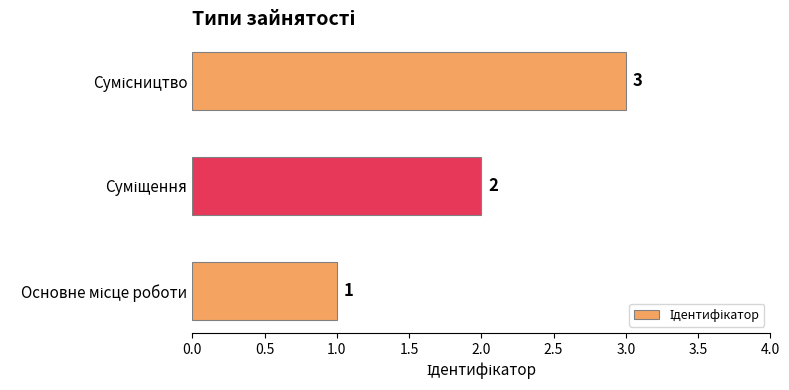

What is the difference between the maximum and minimum values?

2